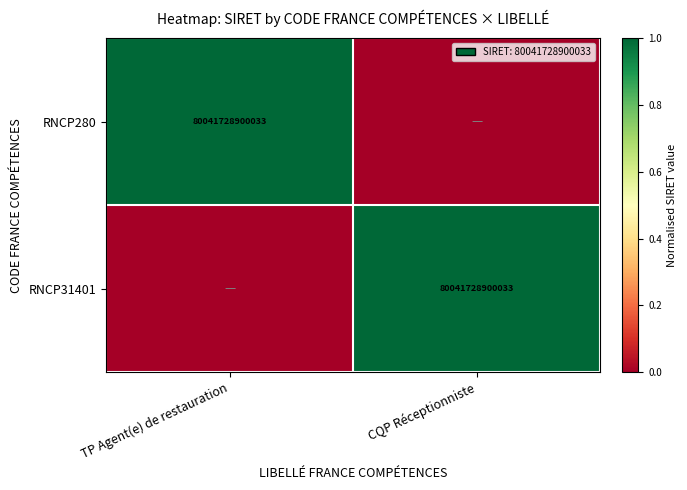

The RNCP31401 series shows 80041728900033 at CQP Réceptionniste. True or false?

True